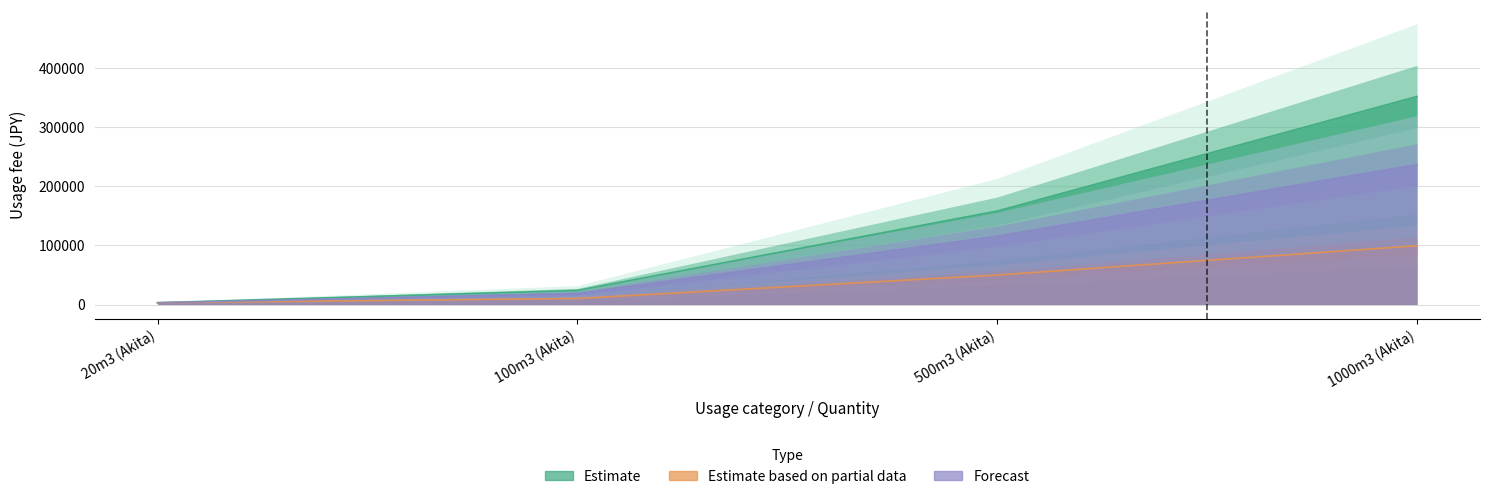

Reading left to right, list all the values displayed in this chart.

Estimate: 3113	23771	157971	351571
Estimate based on partial data: 3080	10230	49830	99330
Forecast: 2890	18630	115430	236430